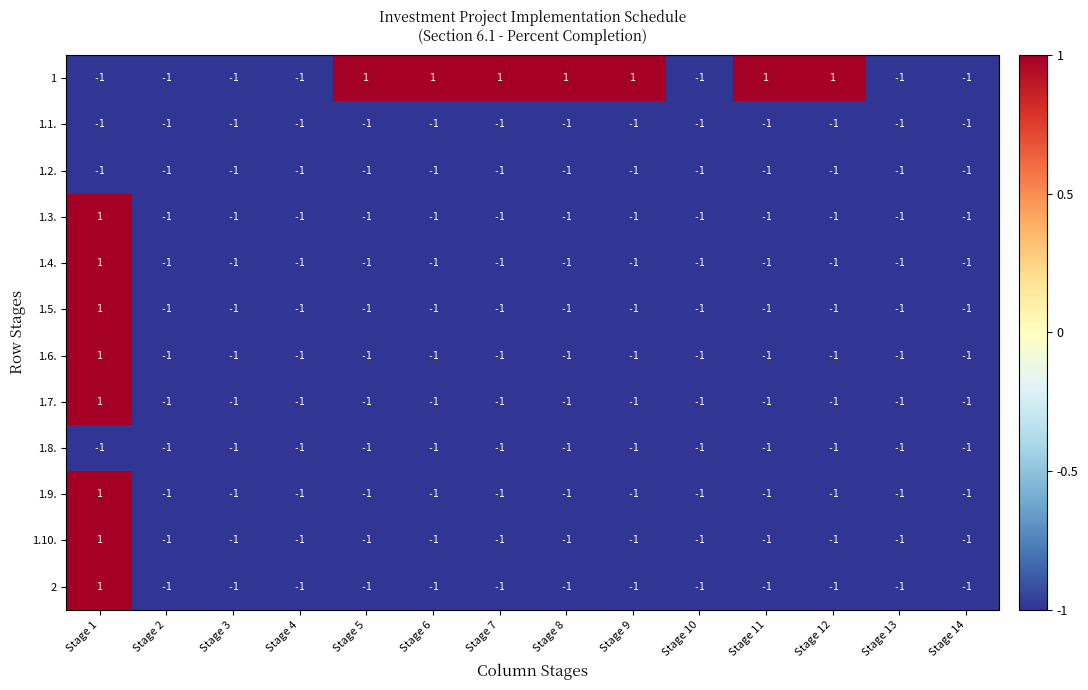

At how many categories does at least one series exceed 0?

8